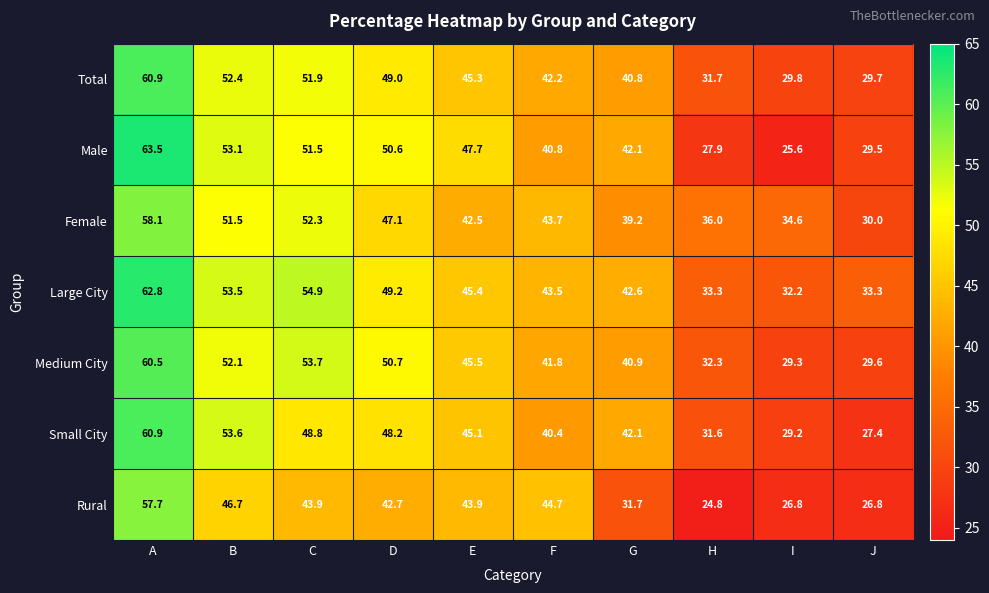

Where is Male nearest to the value 44?

G